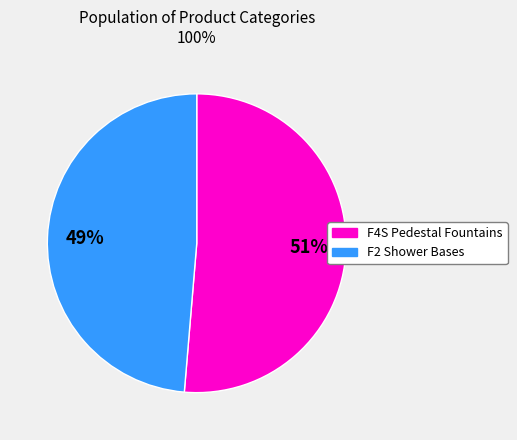

Is there any slice that represents more than half of the pie?

Yes